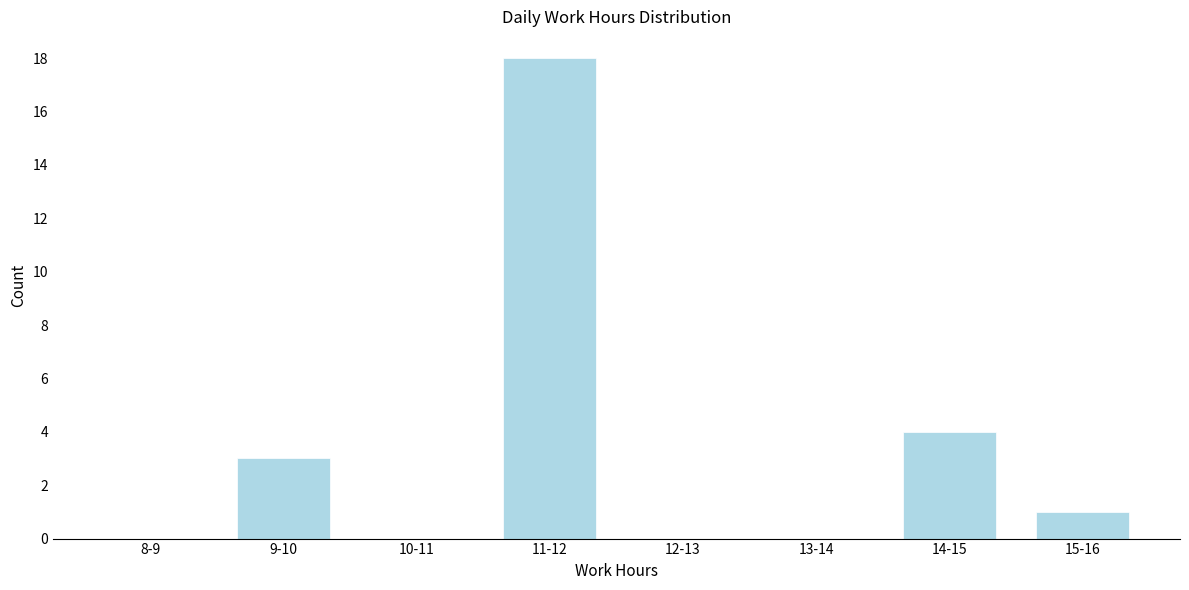

Reading left to right, extract all data points from this chart.

8-9=0	9-10=3	10-11=0	11-12=18	12-13=0	13-14=0	14-15=4	15-16=1